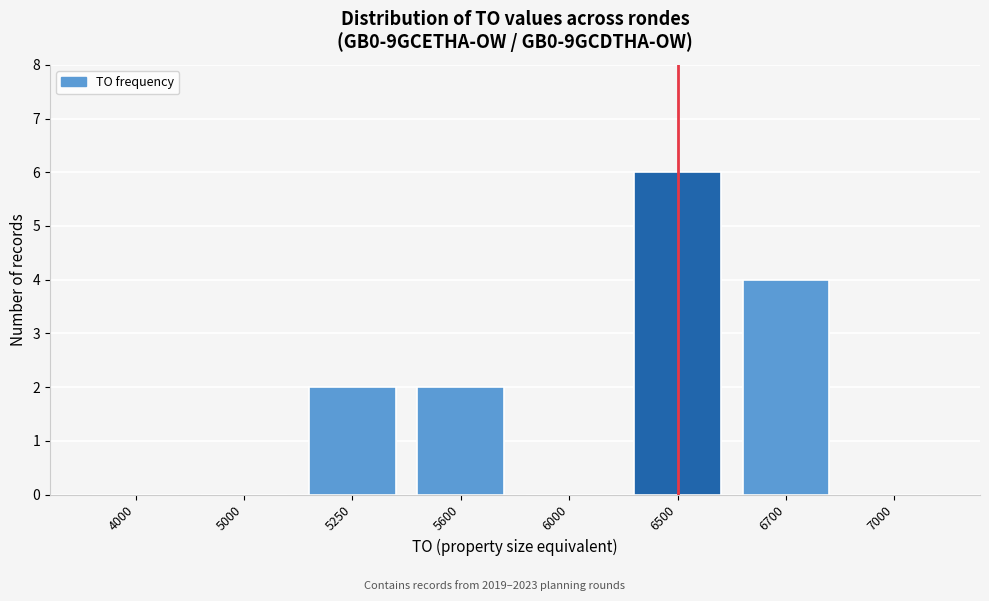

Reading left to right, extract all data points from this chart.

4000=0	5000=0	5250=2	5600=2	6000=0	6500=6	6700=4	7000=0